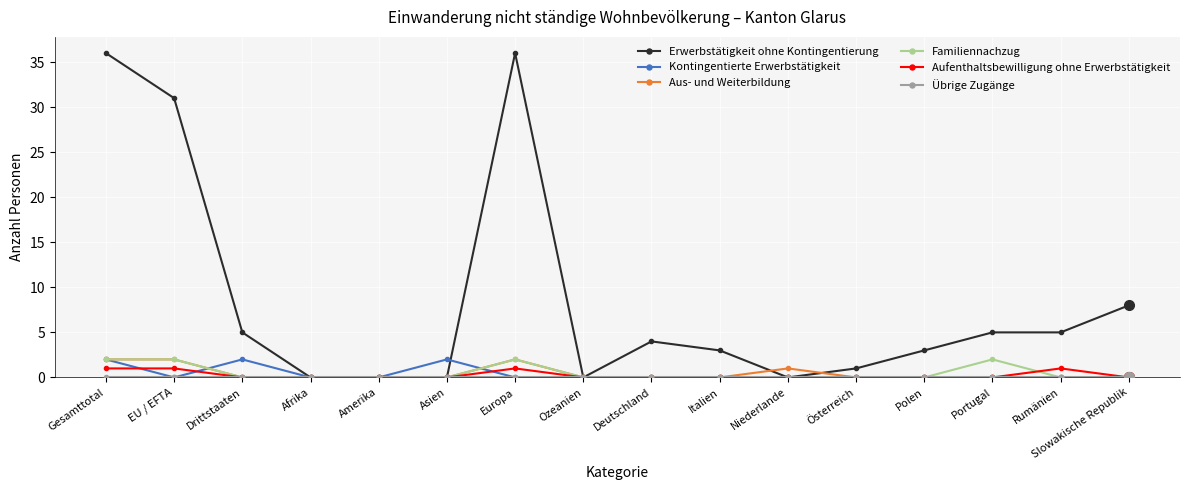

After their last crossing, which series has the higher values: Erwerbstätigkeit ohne Kontingentierung or Kontingentierte Erwerbstätigkeit?

Erwerbstätigkeit ohne Kontingentierung